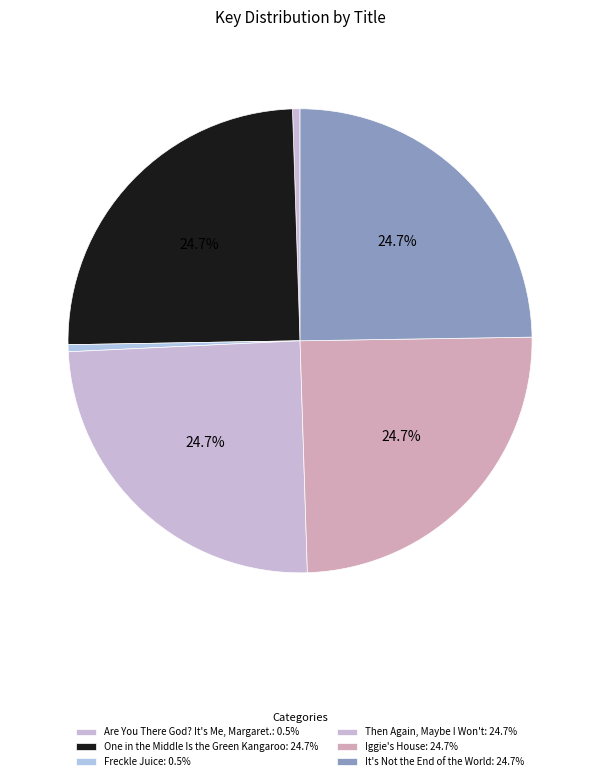

Is there a majority slice in this chart?

No